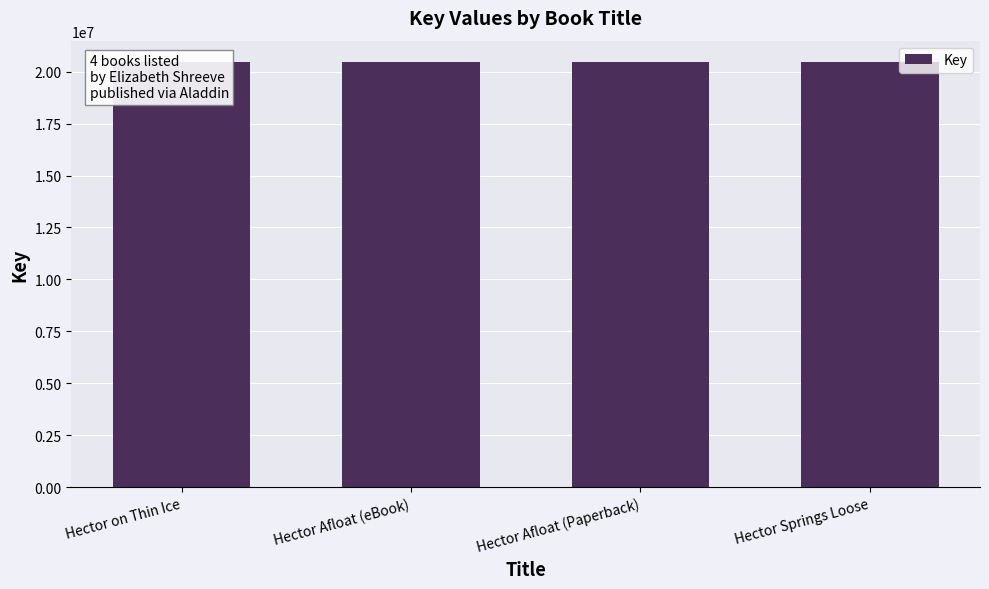

What is the sum of all values?

81869241